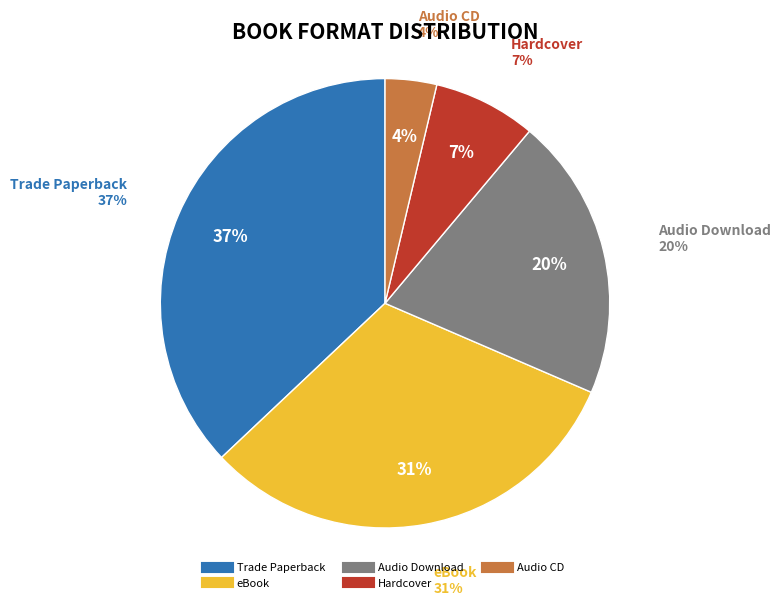

Does General Non-Fiction represent more than half of the total?

No